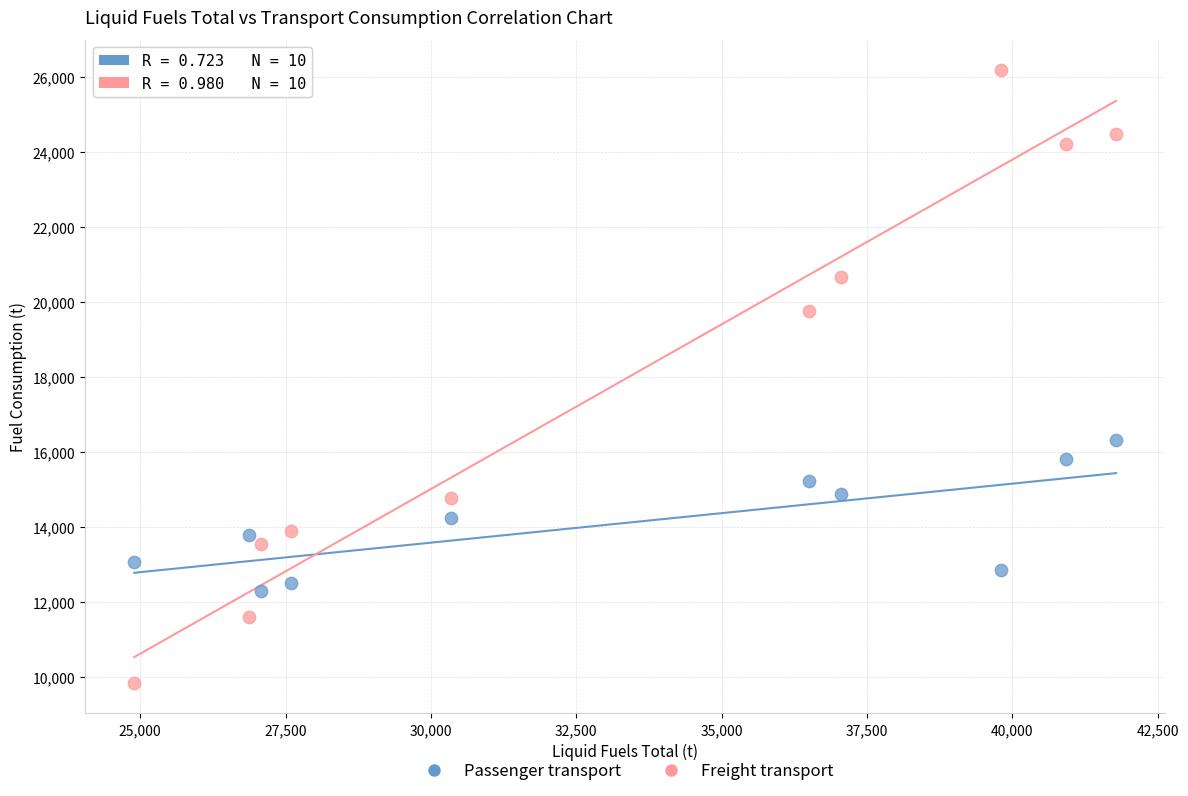

Across all data points, what is the range of Y values (max minus min)?

16324